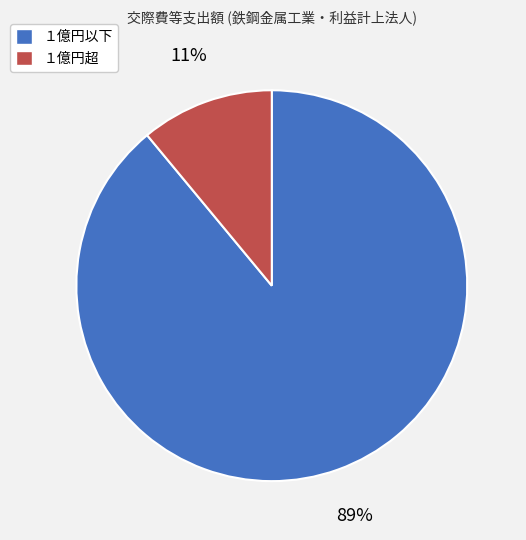

How many segments does this pie chart have?

2